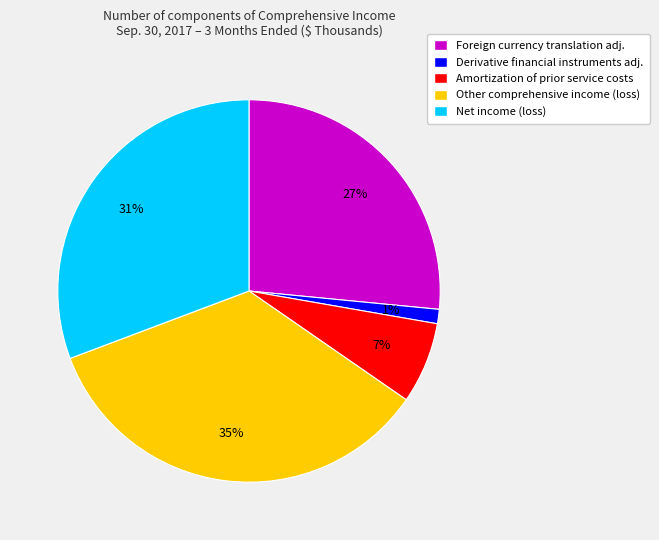

Does Net income (loss) represent more than half of the total?

No